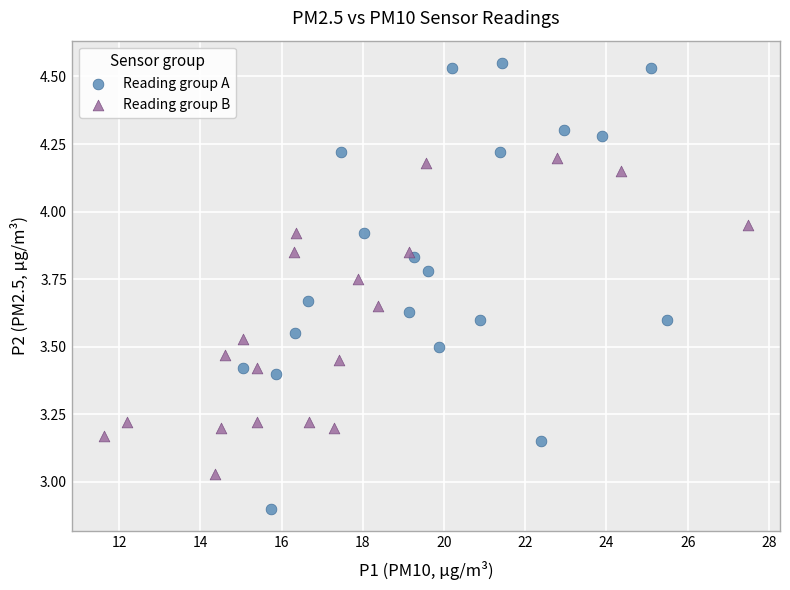

Which series has the widest spread of Y values?

Reading group A